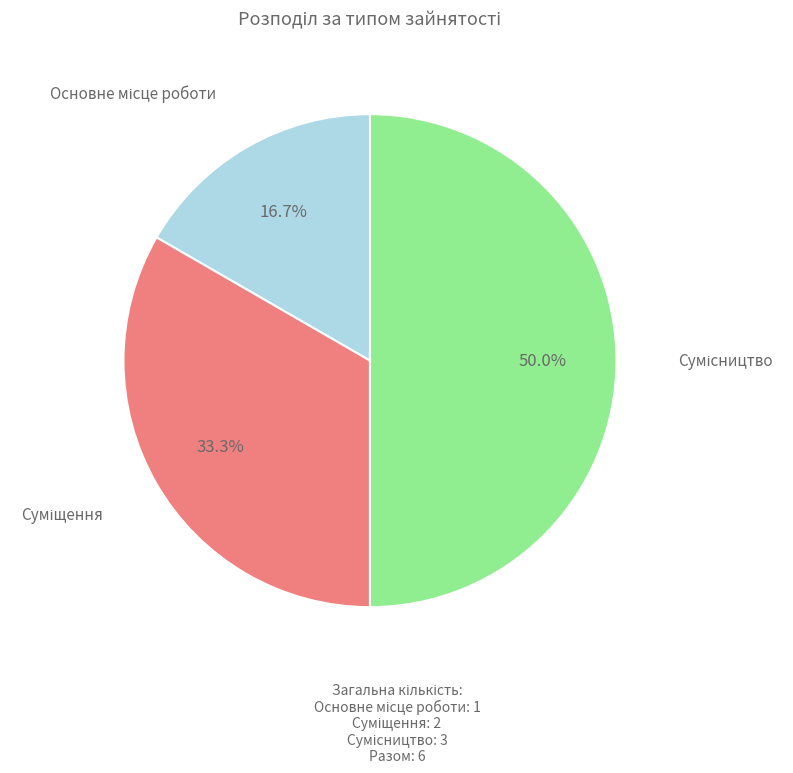

How many segments does this pie chart have?

3